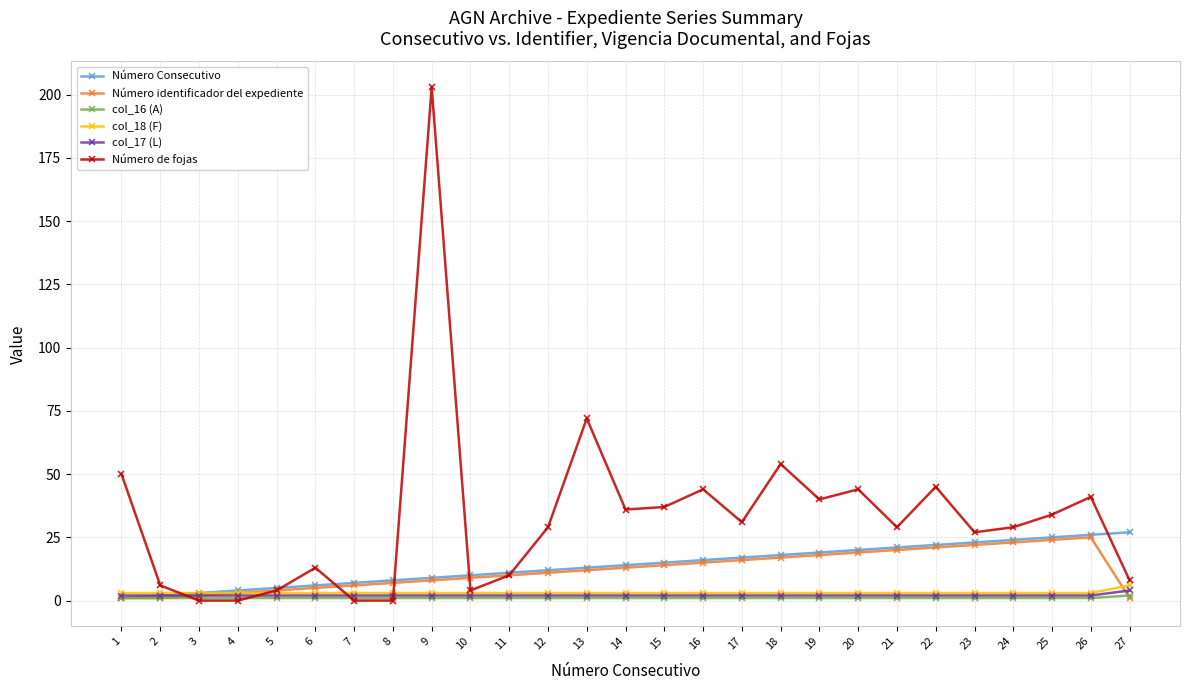

What is the maximum value shown in the chart?

203